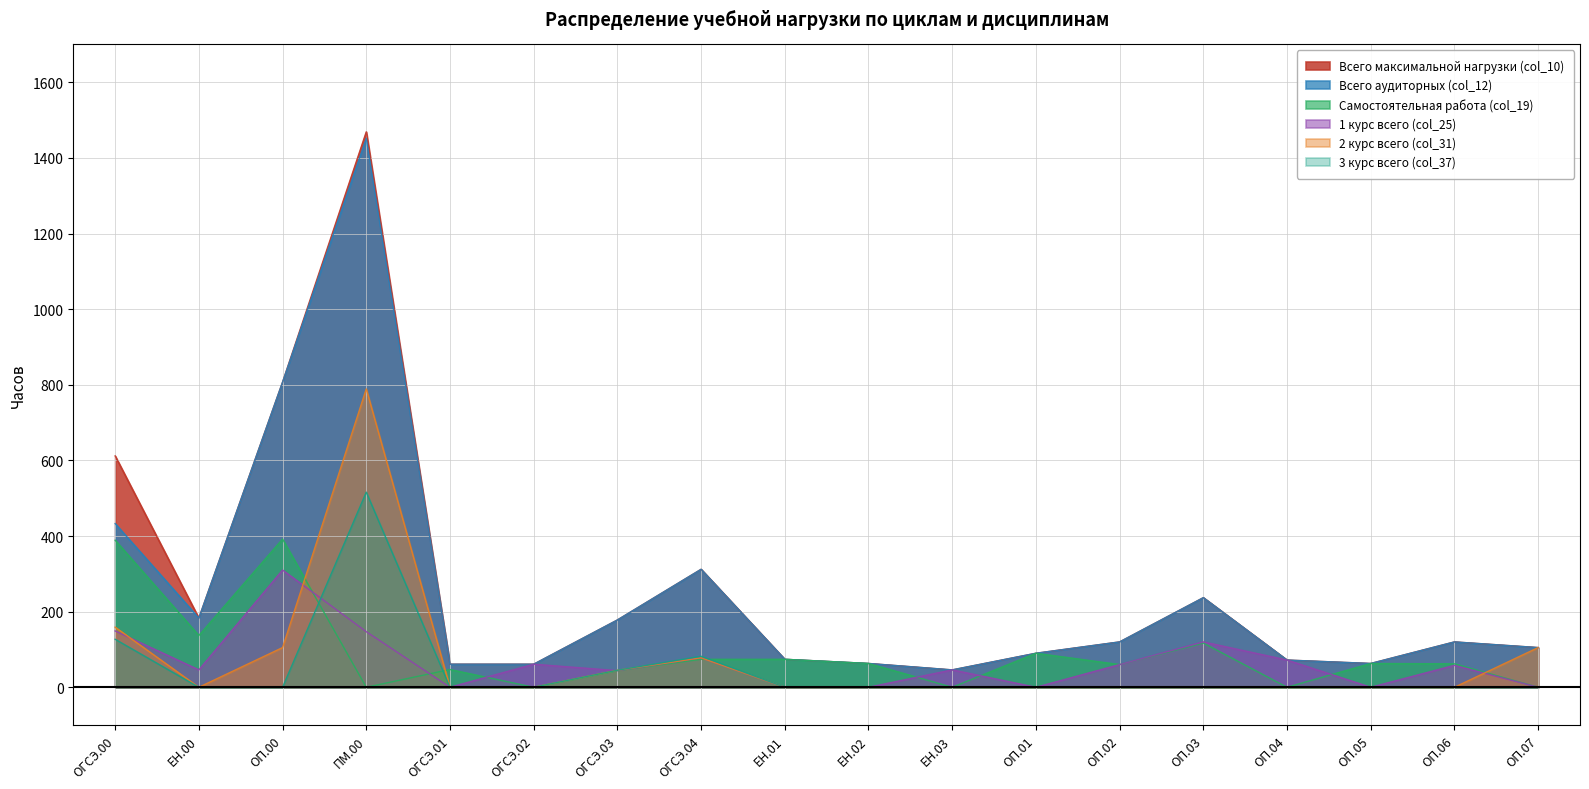

The value of 1 курс всего (col_25) at ОП.00 is 418. True or false?

False